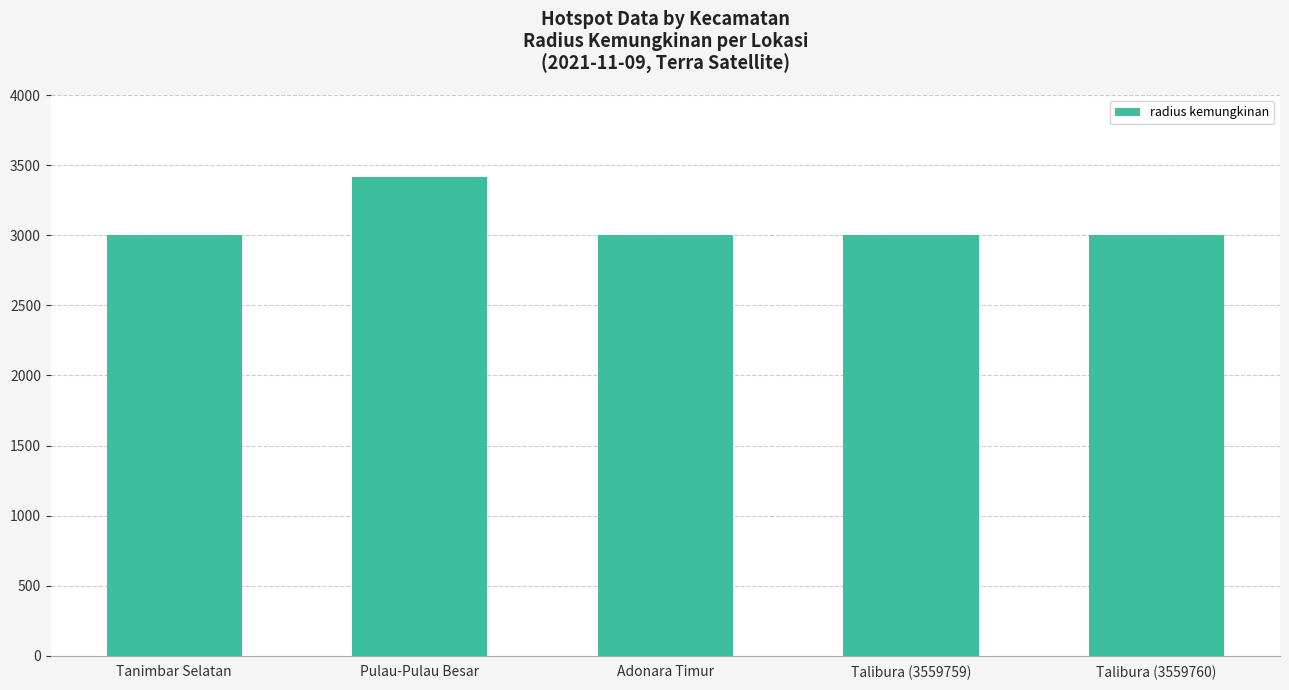

What is the average value?

3083